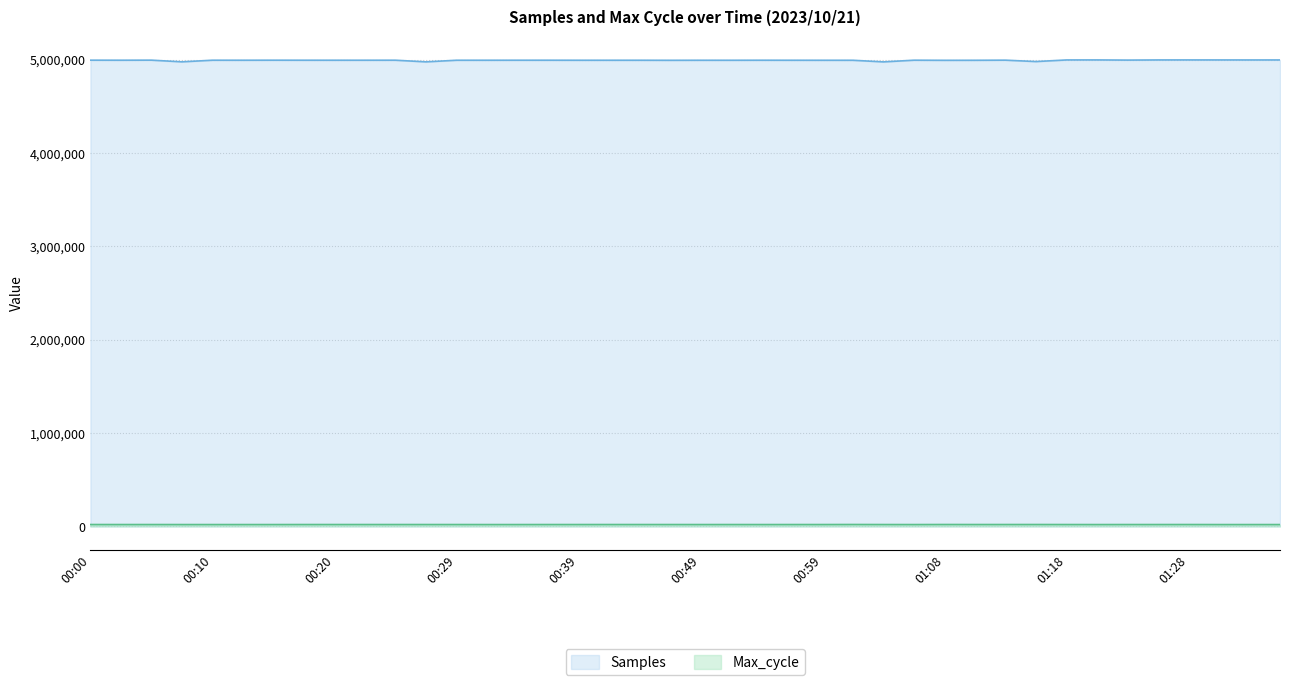

Which series has the largest total across all categories?

Samples